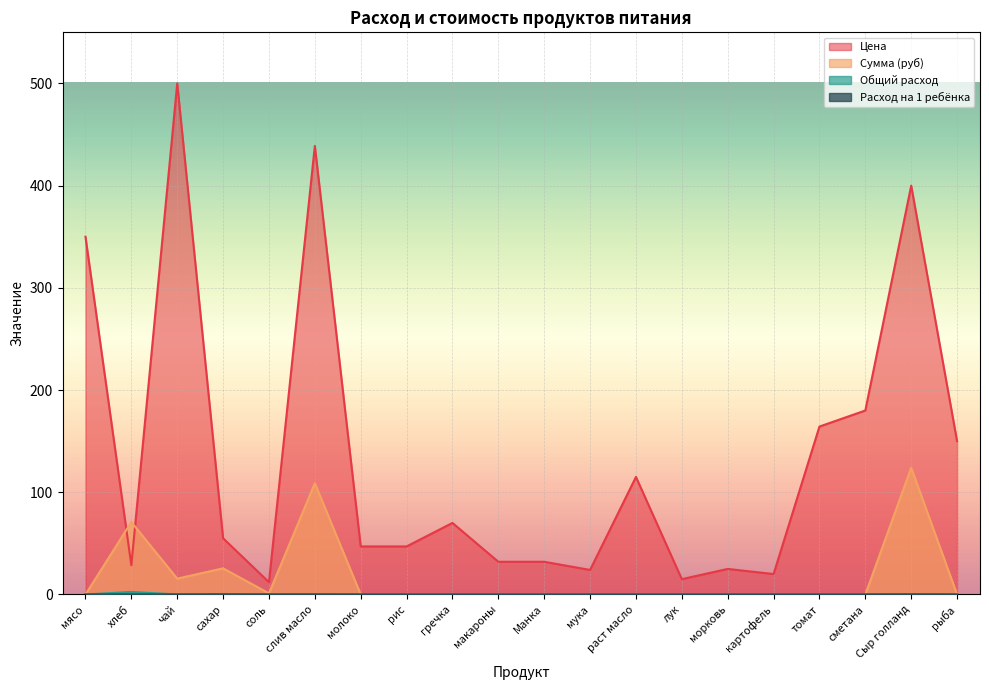

Which series has the largest total across all categories?

Цена